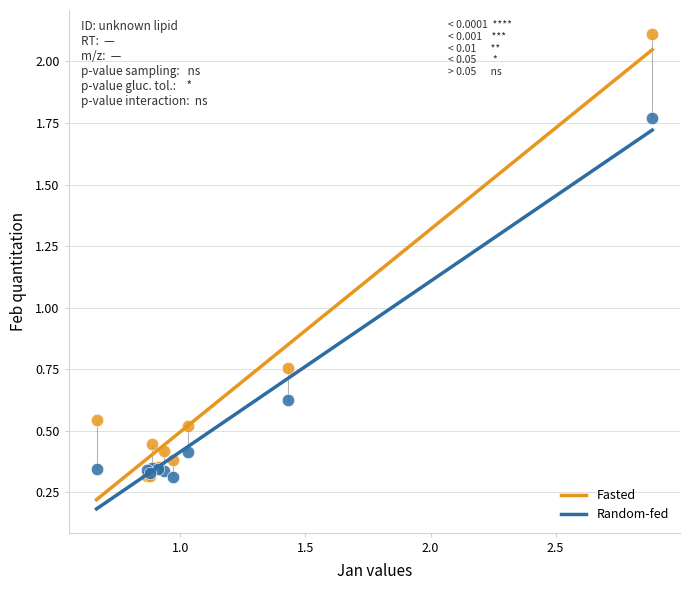

What are all the series names shown in the legend?

Fasted, Random-fed